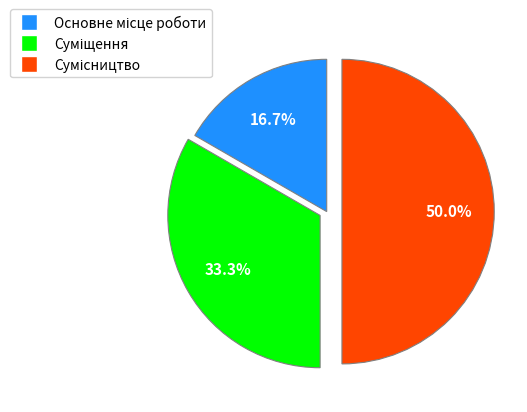

Is there any slice that represents more than half of the pie?

No